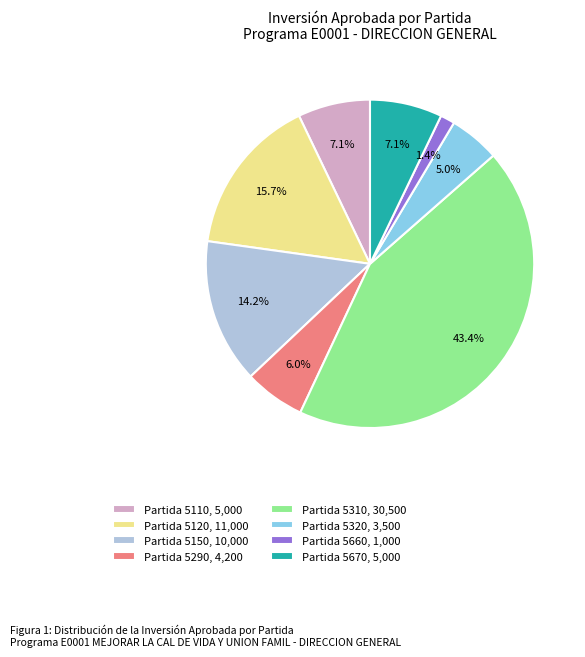

Is there a majority slice in this chart?

No